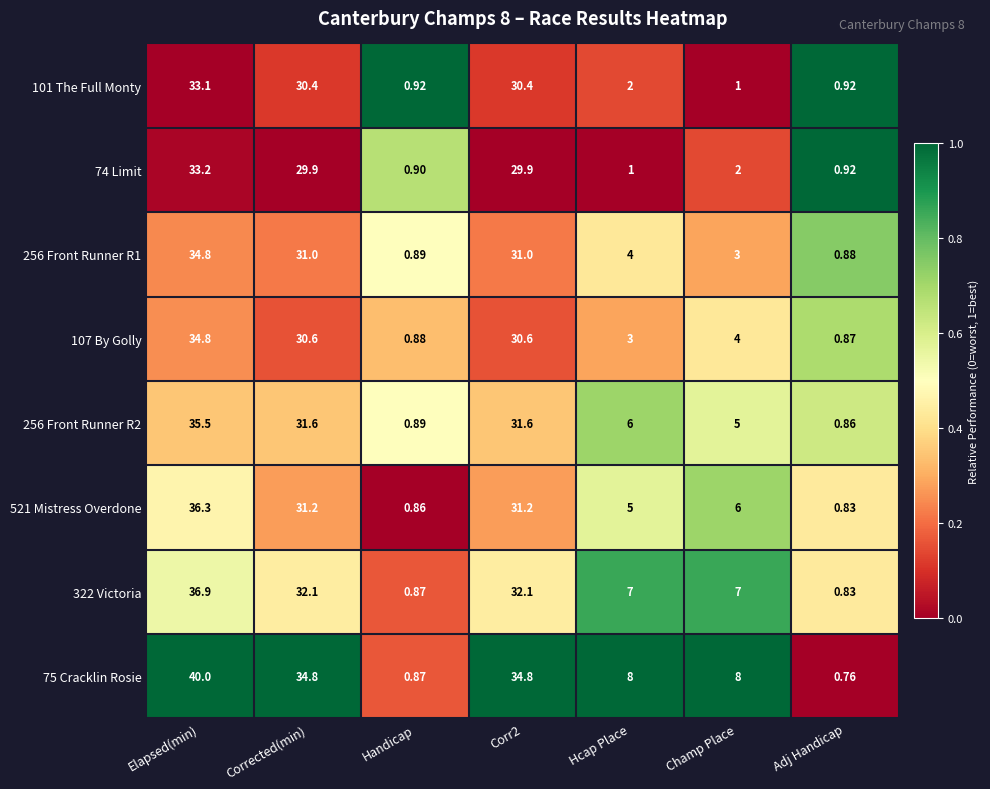

Which series has the largest range (max minus min)?

75 Cracklin Rosie